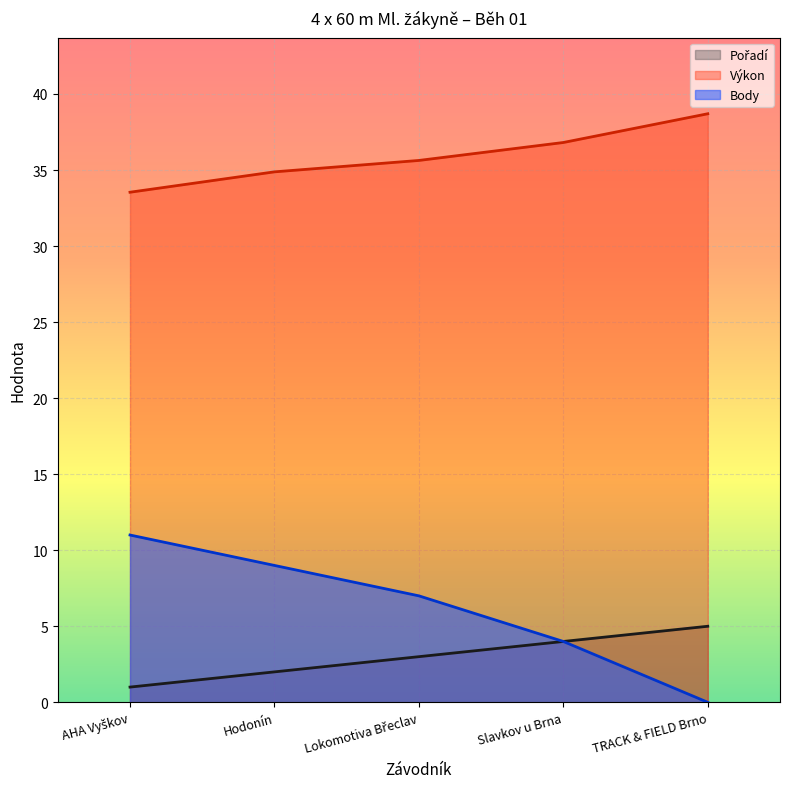

Where is Body nearest to the value 5?

Slavkov u Brna